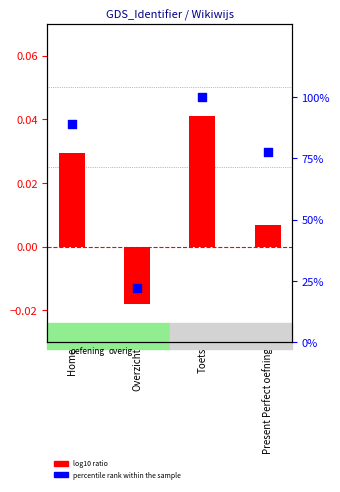

Which series reaches the maximum Y coordinate?

percentile rank within the sample